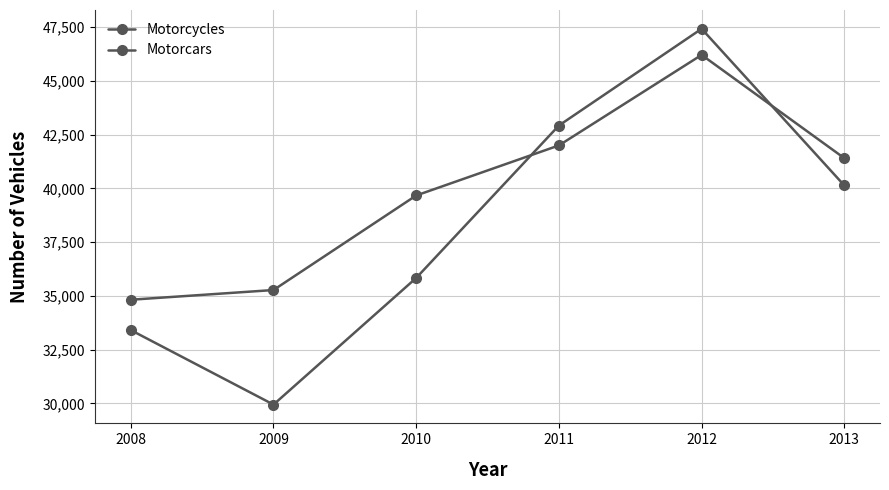

How many series are shown in this chart?

2